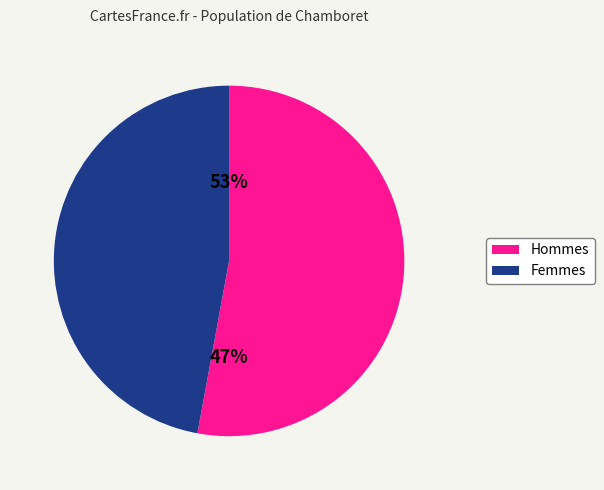

The pct25 slice represents 20% of the pie. True or false?

False